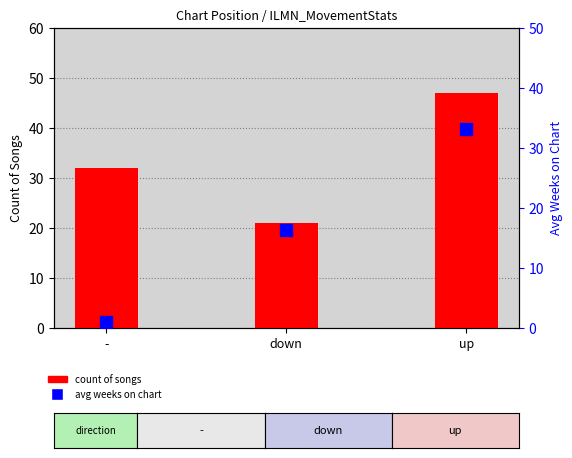

What is the average value of the avg weeks on chart series?

16.8